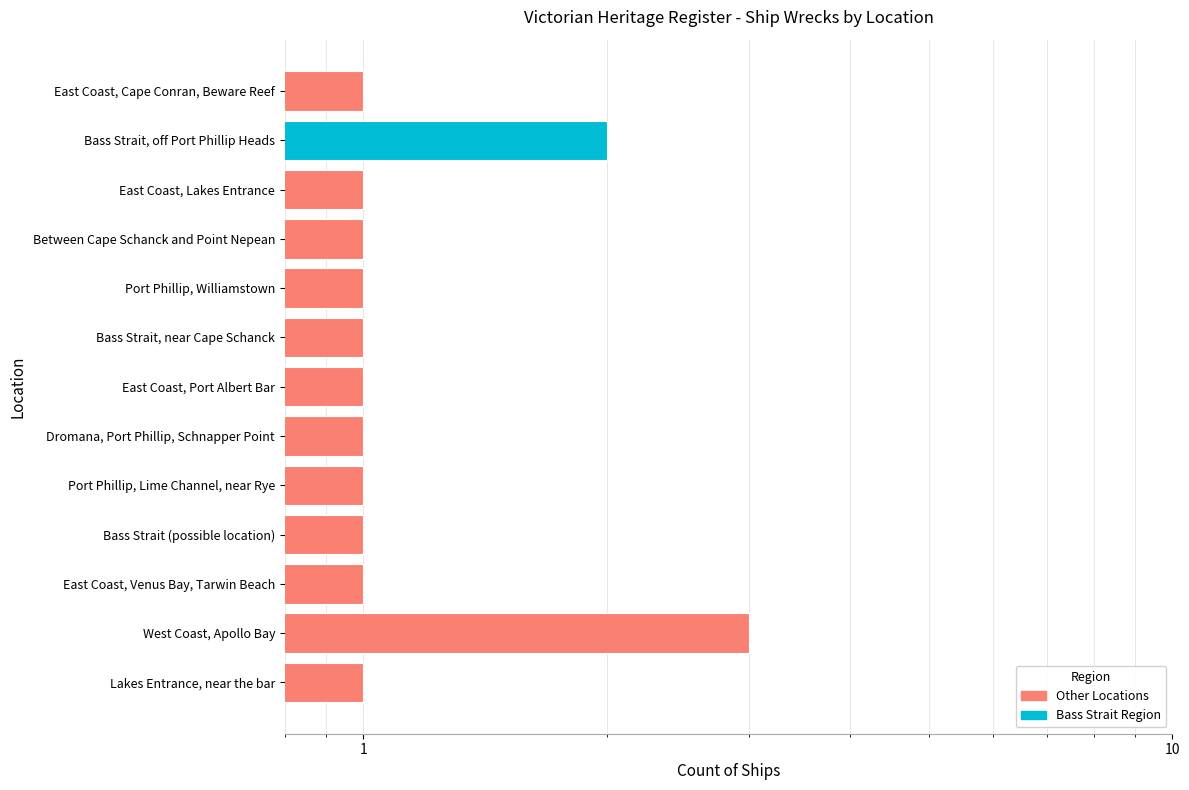

Rank the categories by value from highest to lowest.

West Coast, Apollo Bay, Bass Strait, off Port Phillip Heads, Lakes Entrance, near the bar, East Coast, Venus Bay, Tarwin Beach, Bass Strait (possible location), Port Phillip, Lime Channel, near Rye, Dromana, Port Phillip, Schnapper Point, East Coast, Port Albert Bar, Bass Strait, near Cape Schanck, Port Phillip, Williamstown, Between Cape Schanck and Point Nepean, East Coast, Lakes Entrance, East Coast, Cape Conran, Beware Reef